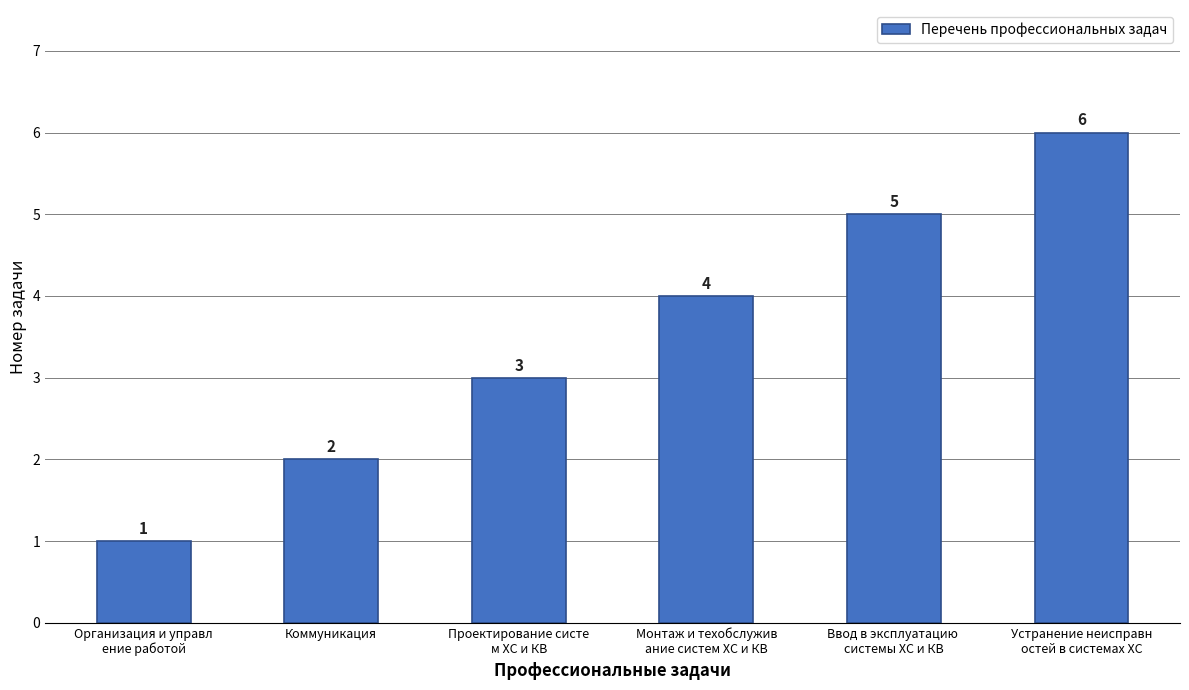

What is the label of the 5th bar from the right?

Коммуникация